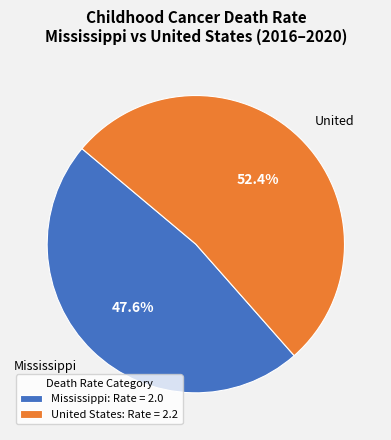

Rank the categories by value from lowest to highest.

Mississippi: Rate = 2.0, United States: Rate = 2.2